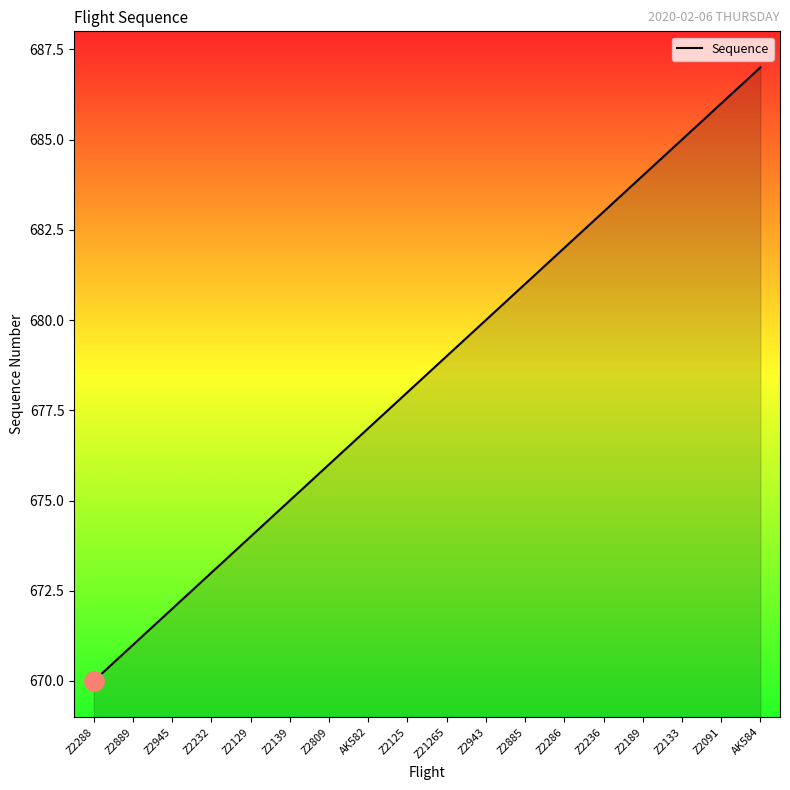

How many lines are shown in the chart?

1